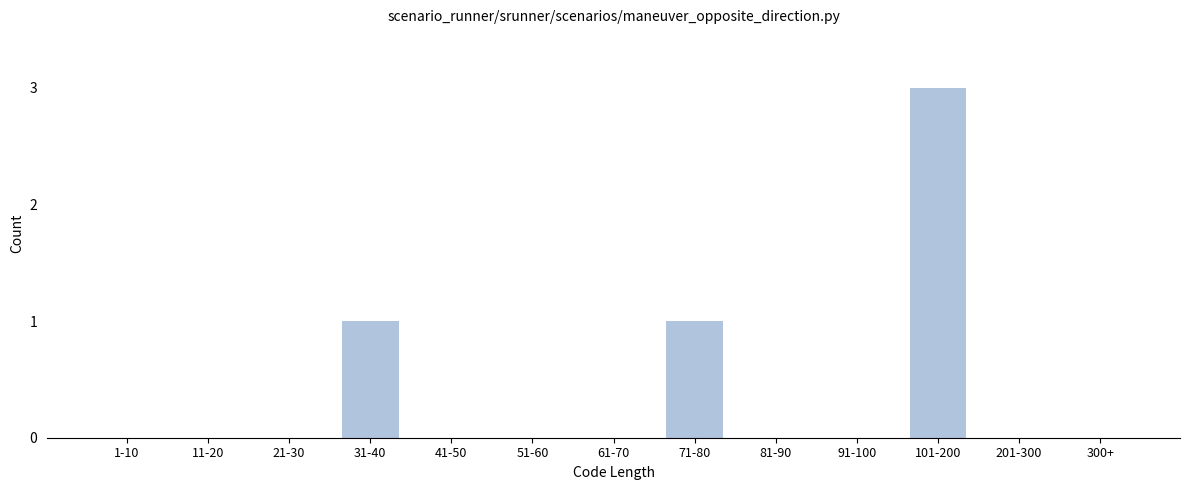

Reading left to right, what are all the values shown in this chart?

1-10=0	11-20=0	21-30=0	31-40=1	41-50=0	51-60=0	61-70=0	71-80=1	81-90=0	91-100=0	101-200=3	201-300=0	300+=0